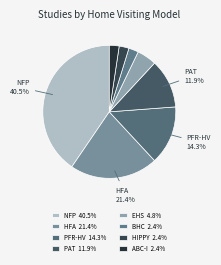

Count the number of slices in the pie.

8